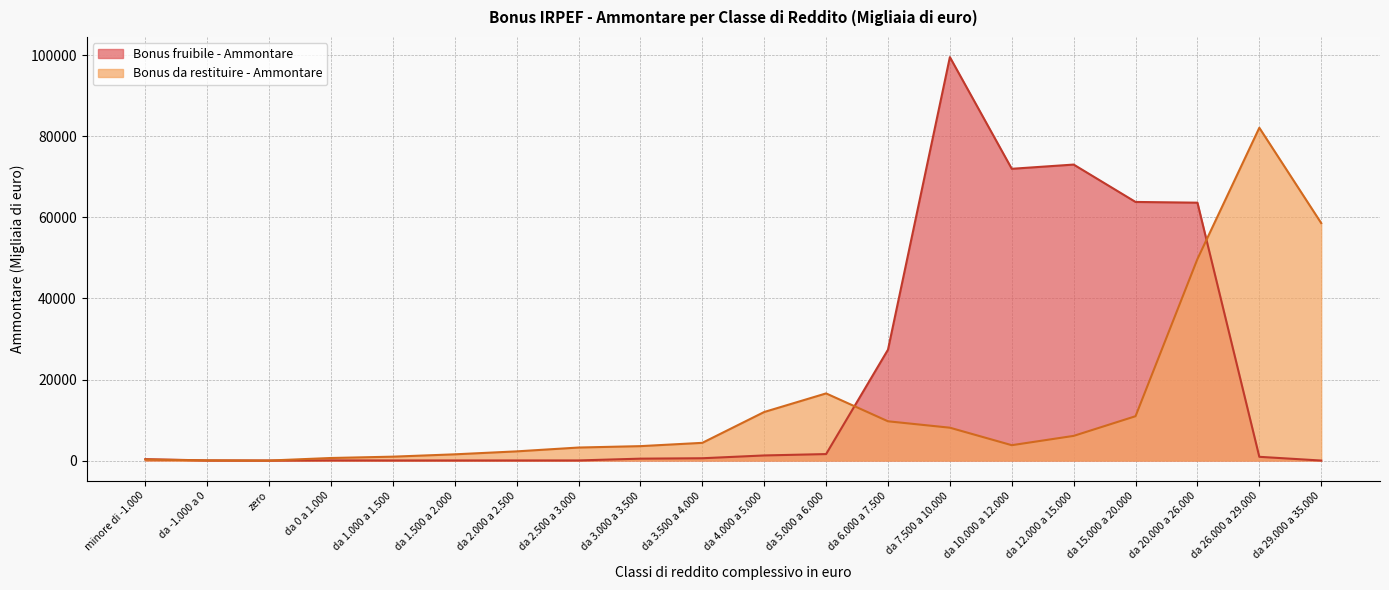

How many data points in Bonus da restituire - Ammontare are less than 4370?

10